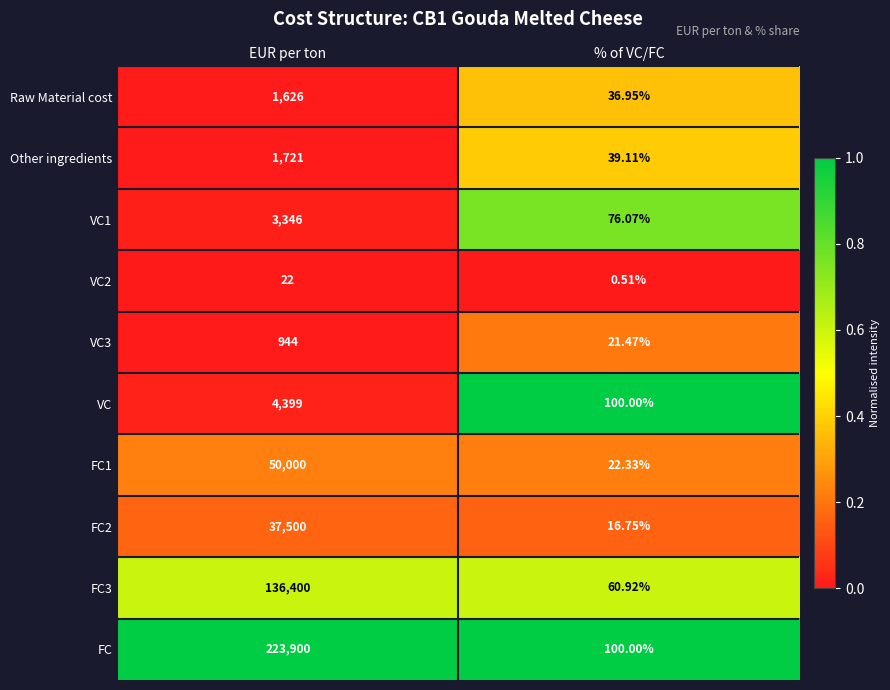

Which category has the highest value in the VC series?

EUR per ton